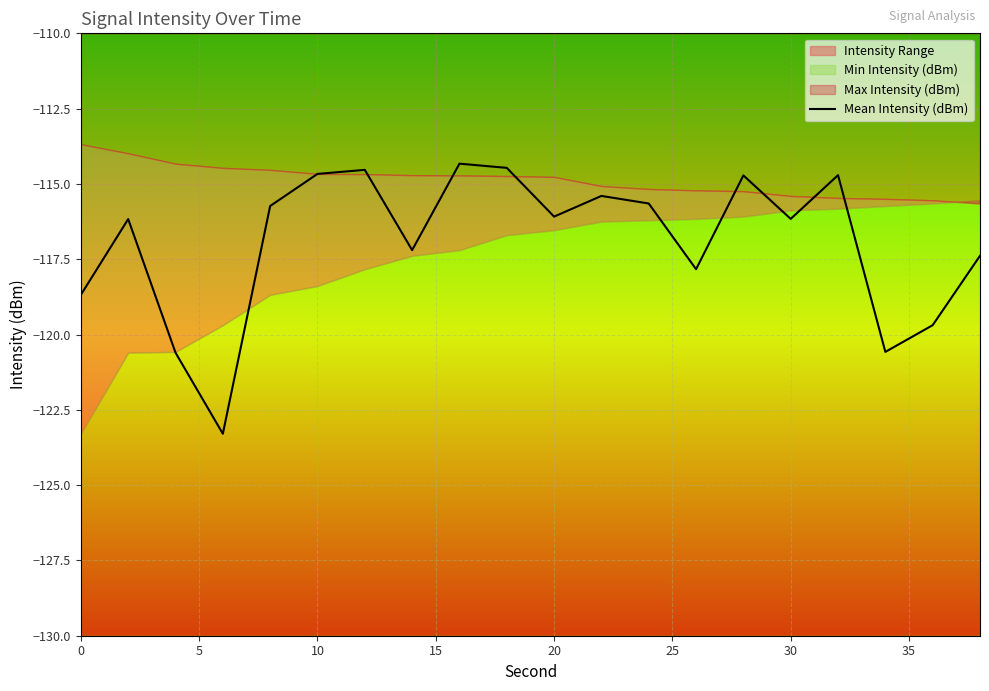

What is the minimum value for Mean Intensity (dBm)?

-123.3